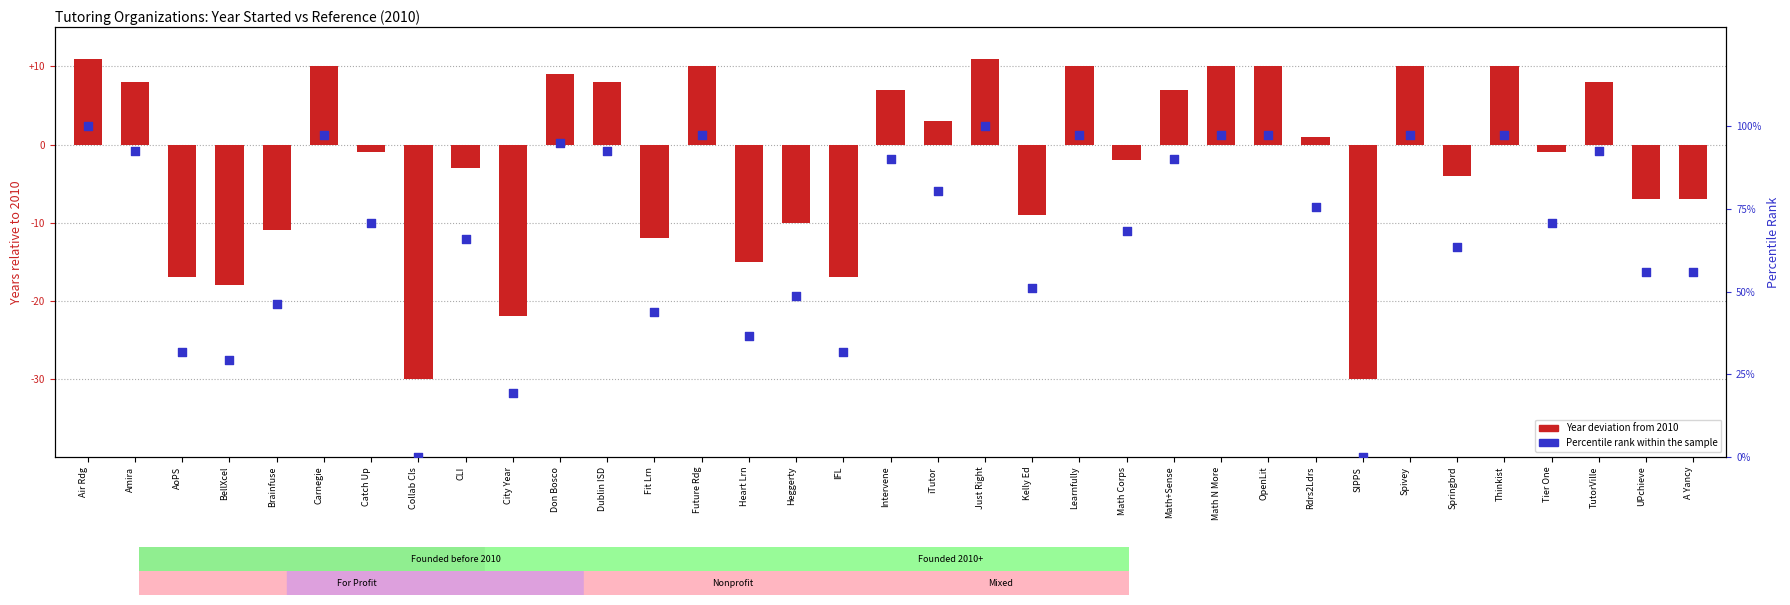

Is the value of Year deviation from 2010 at Math N More greater than the value of Percentile rank within sample at Math Corps?

No